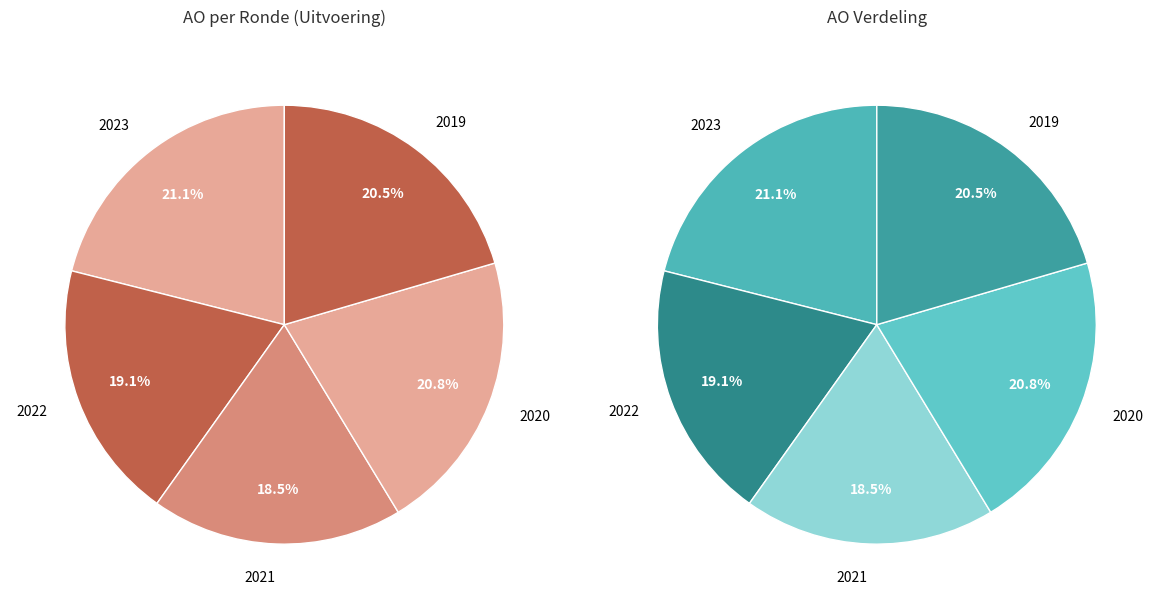

Approximately how many times larger is the value at 2023 1ste aanpassing compared to 2021 uitvoering?

1.1